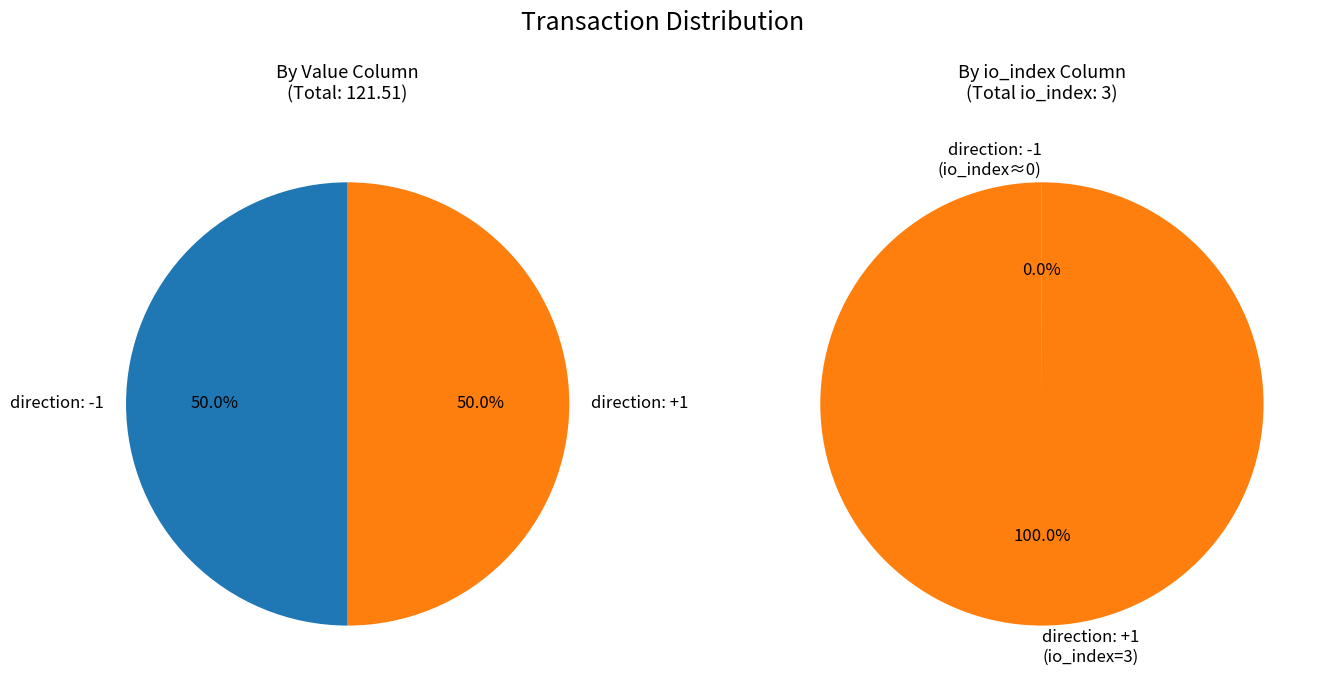

Is it true that direction: -1 is 0% of the pie?

True